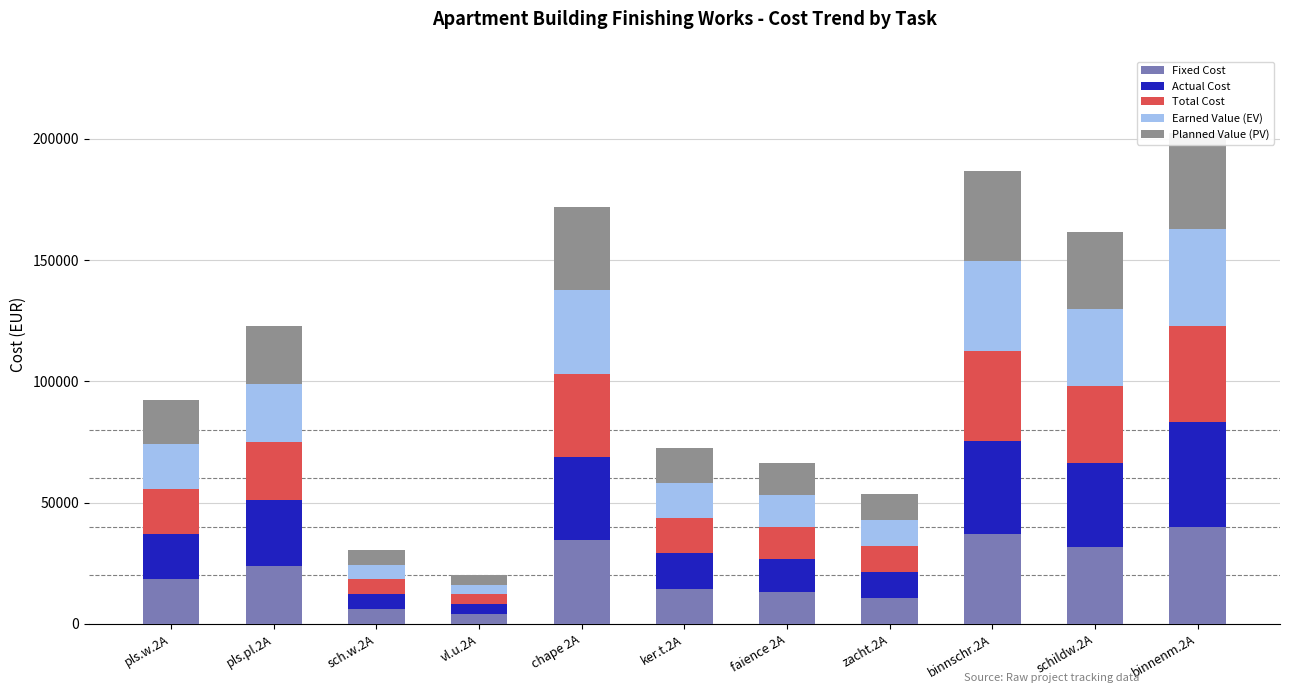

What is the average value of the Earned Value (EV) series?

21257